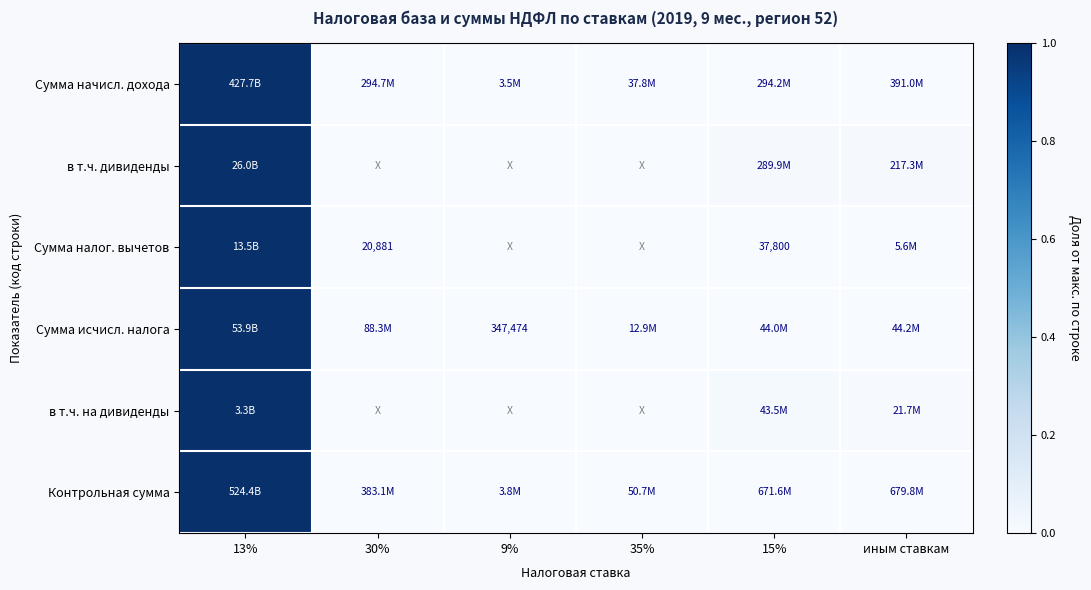

Which has a higher value, иным ставкам or 30%?

иным ставкам